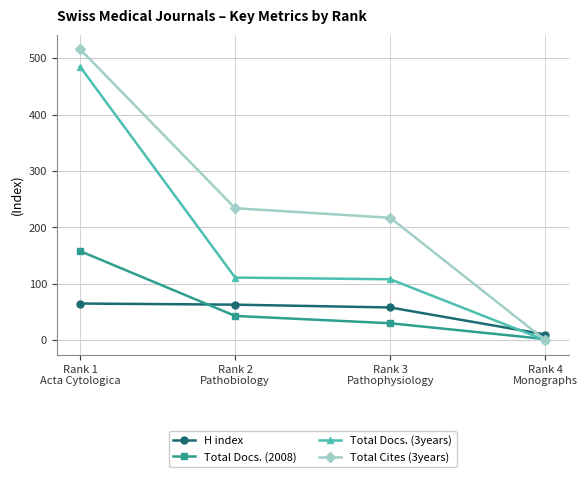

How many categories are shown in the chart?

4